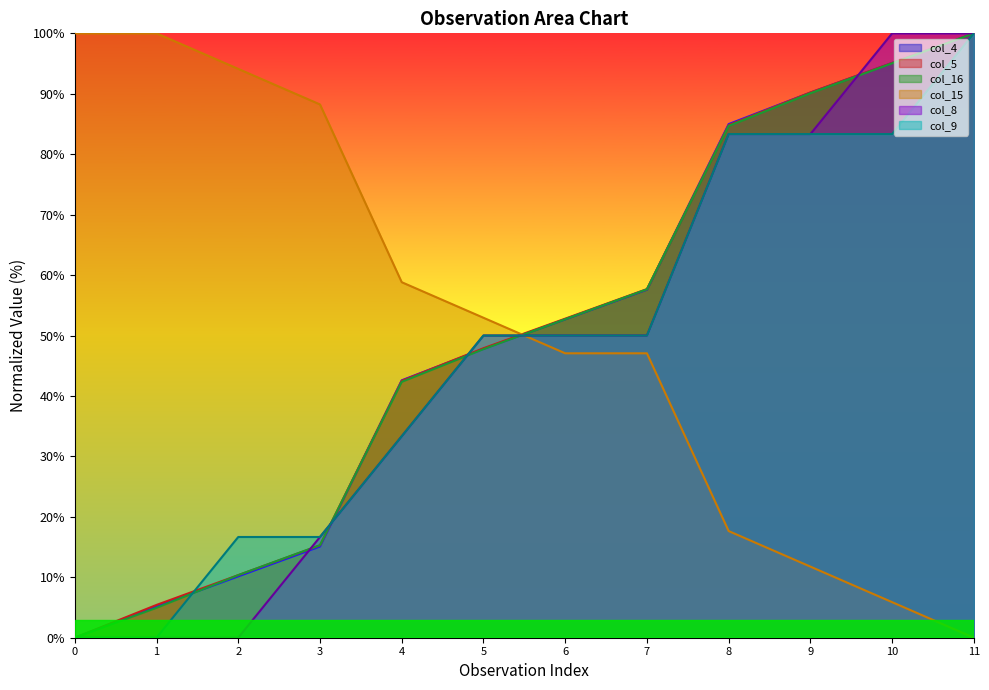

How many data points in col_15 are above 52?

6